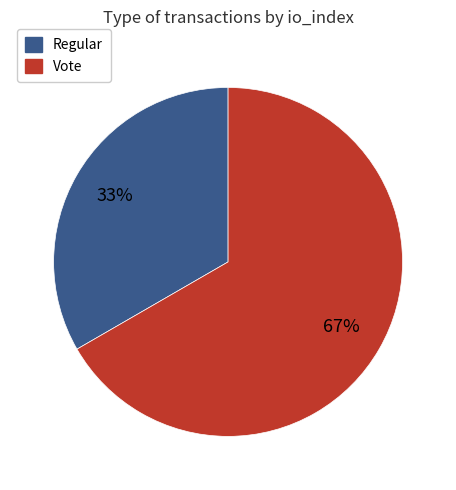

To the nearest percent, what portion does Vote represent?

67%